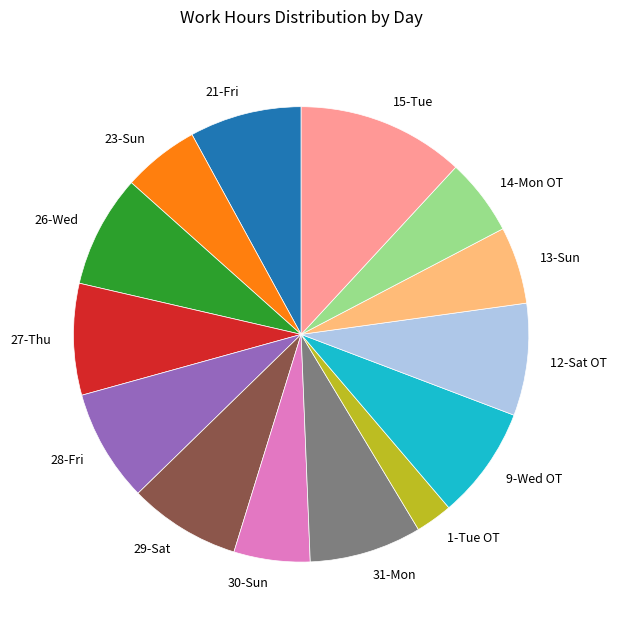

Does any single category account for the majority?

No